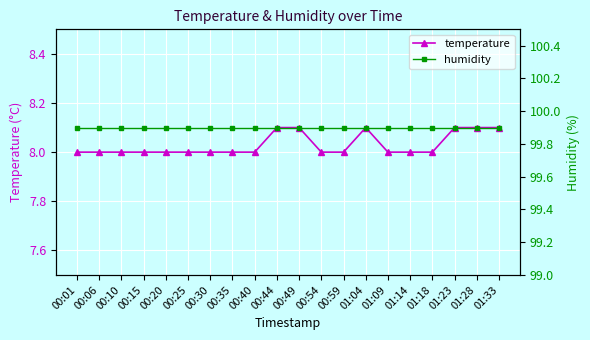

True or false: humidity and temperature cross at least once.

False